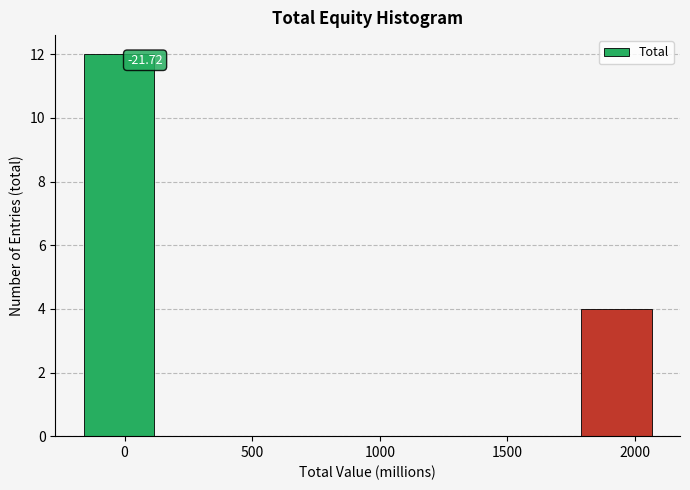

Which range on the x-axis has the tallest bar?

-200 to 150